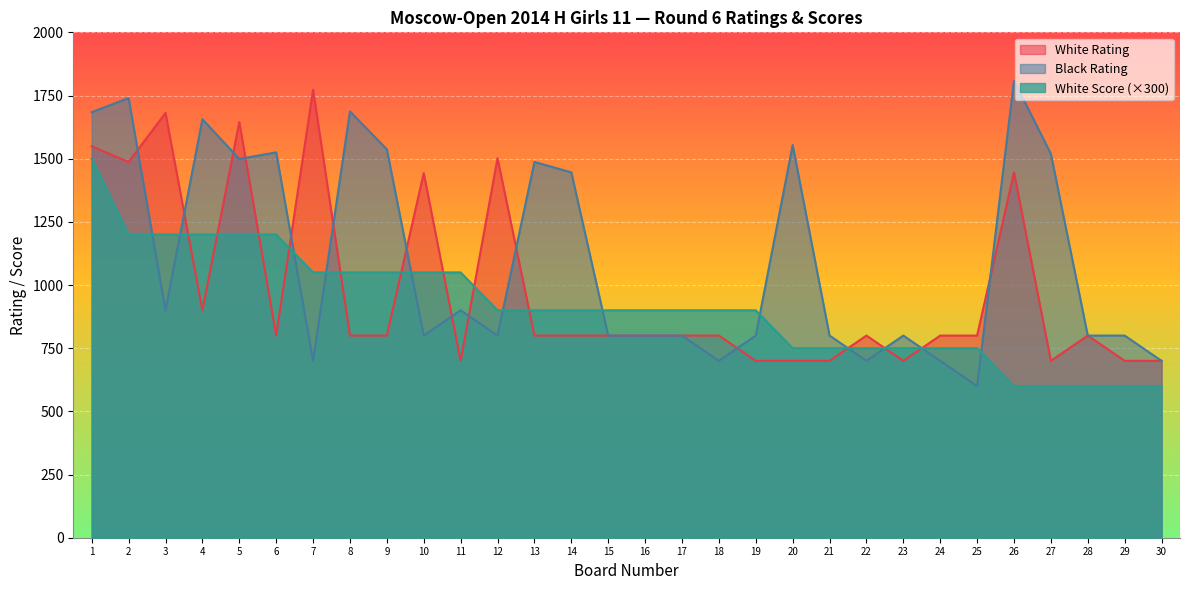

Reading left to right, list all the values displayed in this chart.

White Rating: 1549	1487	1681	900	1645	800	1773	800	800	1443	700	1502	800	800	800	800	800	800	700	700	700	800	700	800	800	1446	700	800	700	700
Black Rating: 1684	1740	900	1656	1499	1525	700	1687	1537	800	900	800	1487	1446	800	800	800	700	800	1554	800	700	800	700	600	1809	1519	800	800	700
White Score: 1500	1200	1200	1200	1200	1200	1050	1050	1050	1050	1050	900	900	900	900	900	900	900	900	750	750	750	750	750	750	600	600	600	600	600